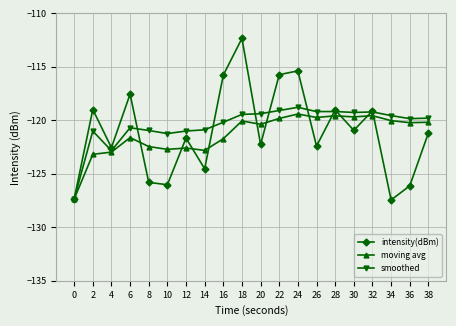

What is the total value across all series at 10?

-370.0